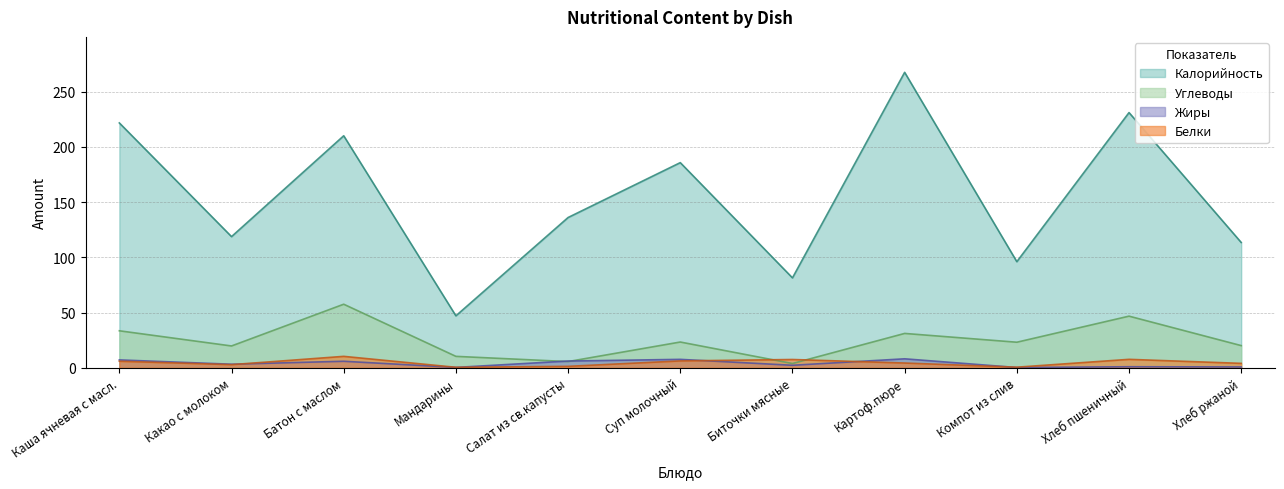

List the labels in order of Жиры value, largest first.

Картоф.пюре, Суп молочный, Каша ячневая с масл., Салат из св.капусты, Батон с маслом, Какао с молоком, Биточки мясные, Хлеб пшеничный, Хлеб ржаной, Мандарины, Компот из слив